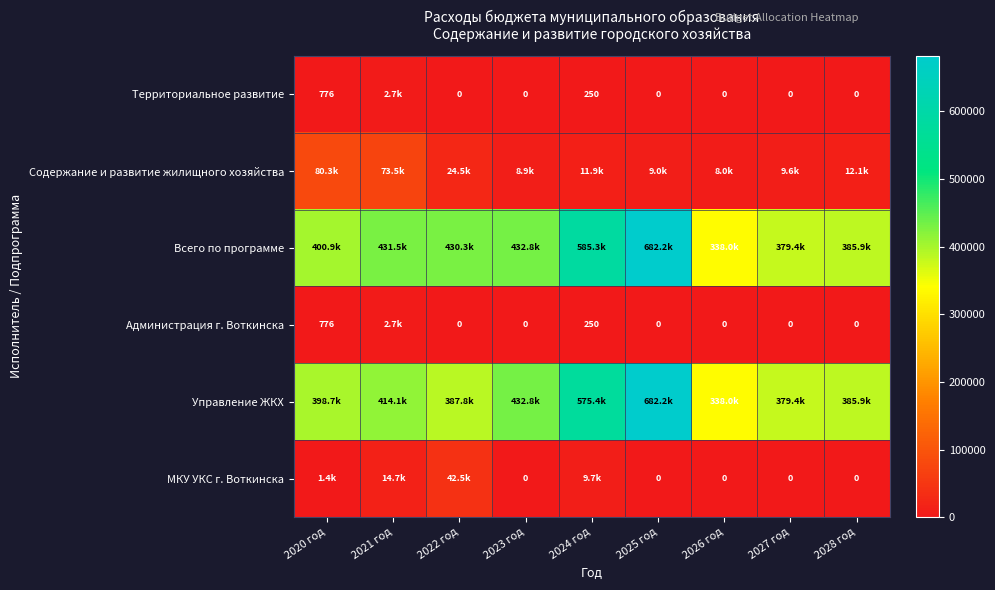

What is the difference between the maximum and second lowest values in the Администрация г. Воткинска series?

2687.5